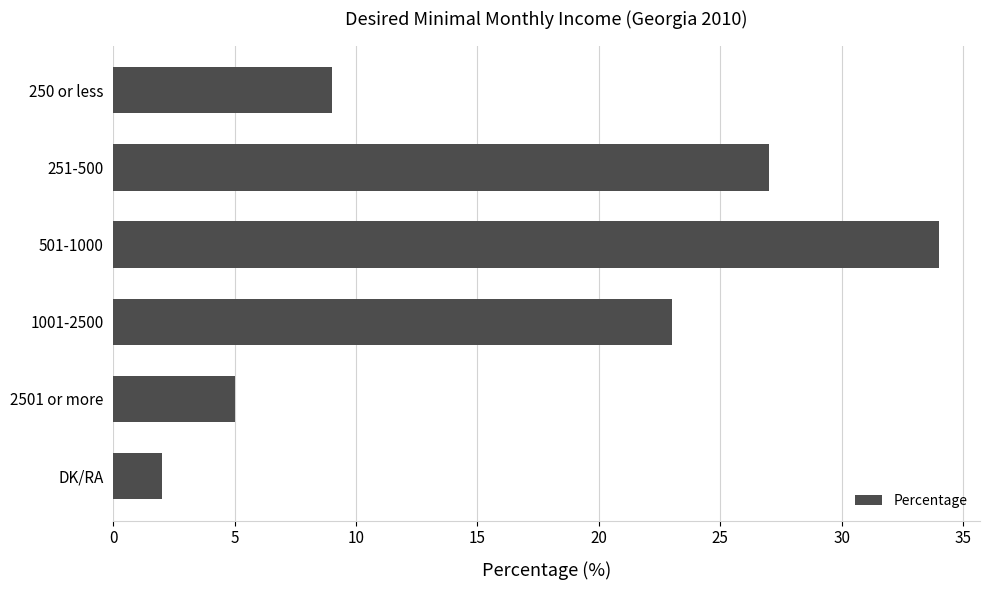

What is the difference between the maximum and second lowest values?

29